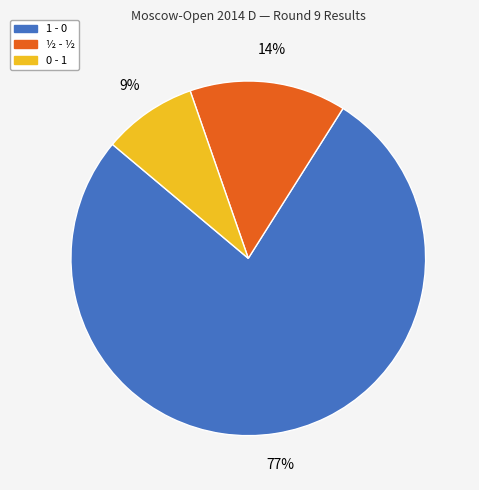

Is it true that 1 - 0 is 86% of the pie?

False